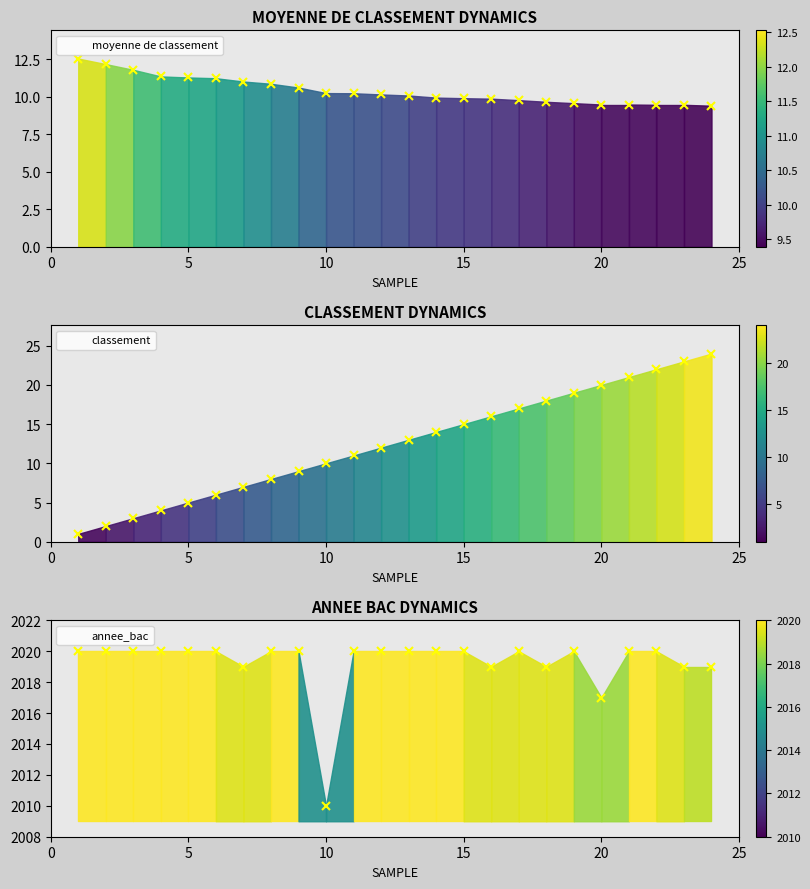

Rank the categories by classement value from highest to lowest.

24, 23, 22, 21, 20, 19, 18, 17, 16, 15, 14, 13, 12, 11, 10, 9, 8, 7, 6, 5, 4, 3, 2, 1